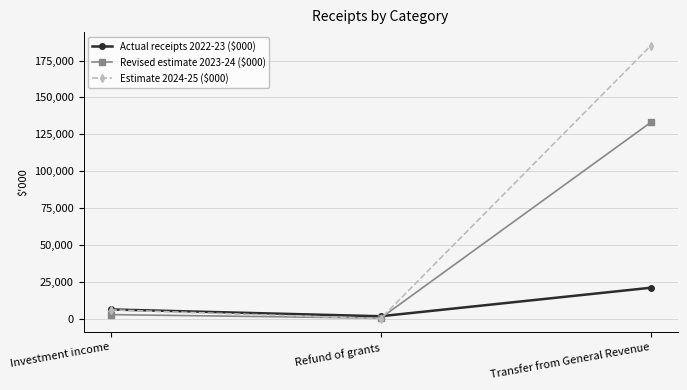

What is the label of the 3rd point from the left?

Transfer from General Revenue